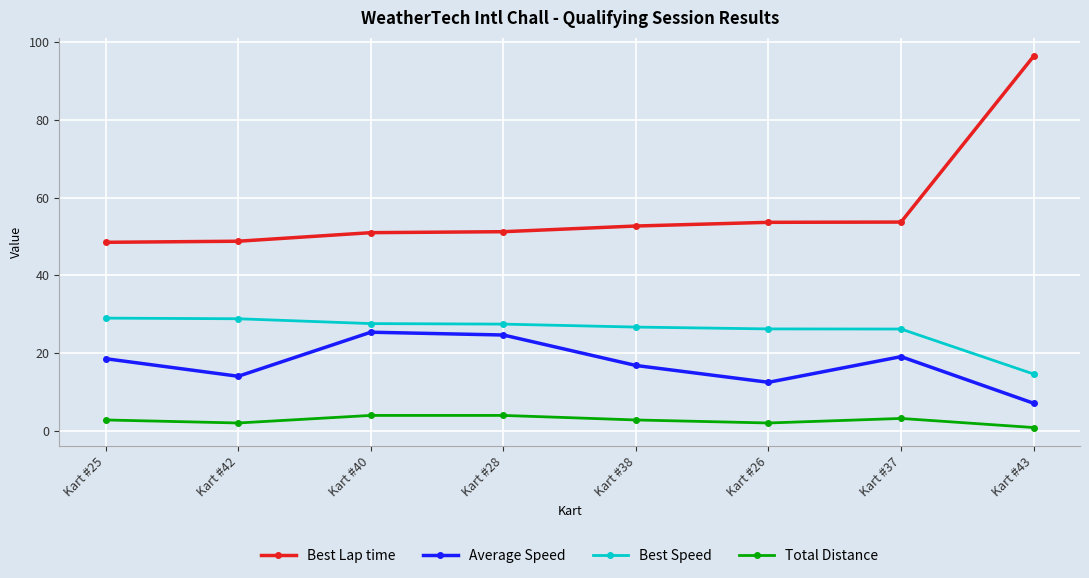

At Kart #42, list the series in order from largest to smallest.

Best Lap time, Best Speed, Average Speed, Total Distance